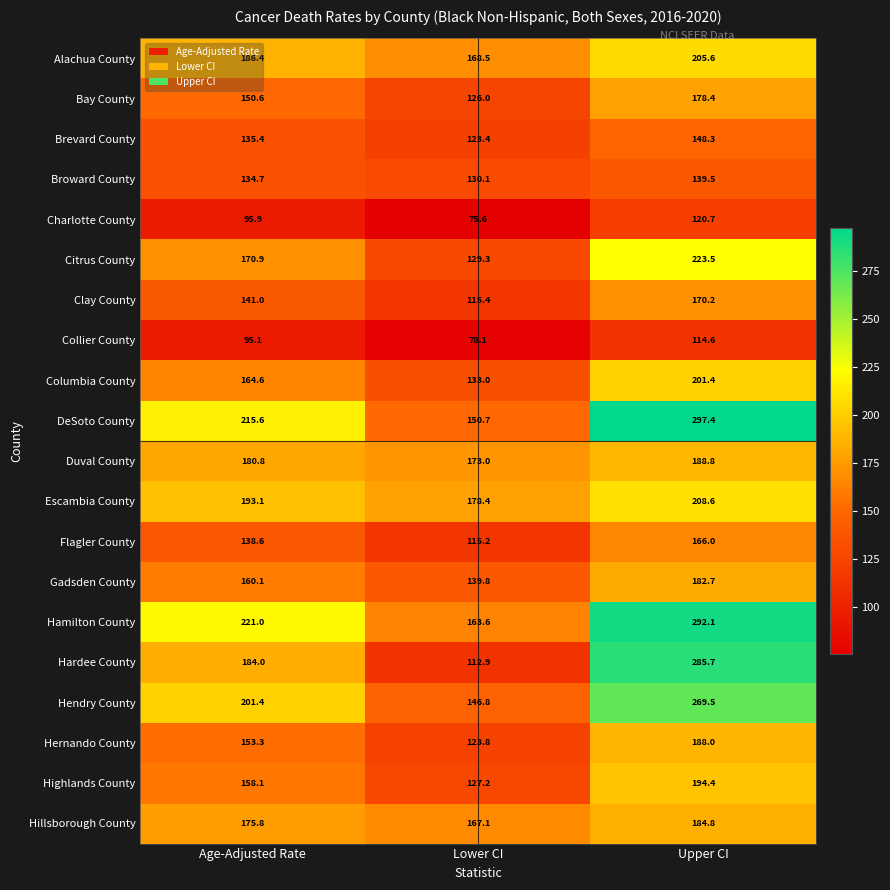

The Alachua County series shows 64.4 at Upper CI. True or false?

False